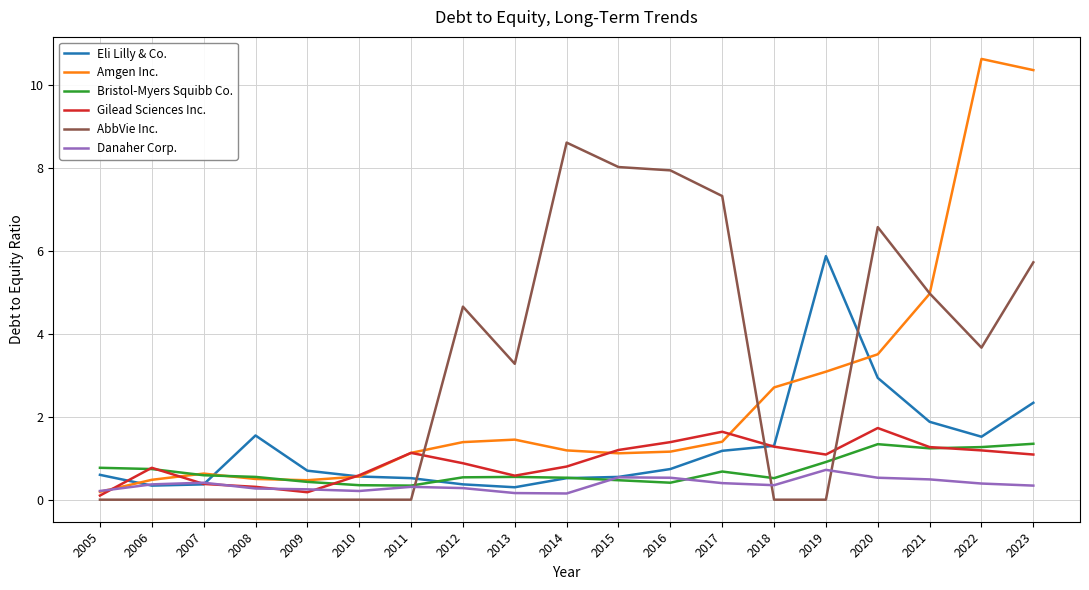

Does the chart have visible grid lines?

Yes